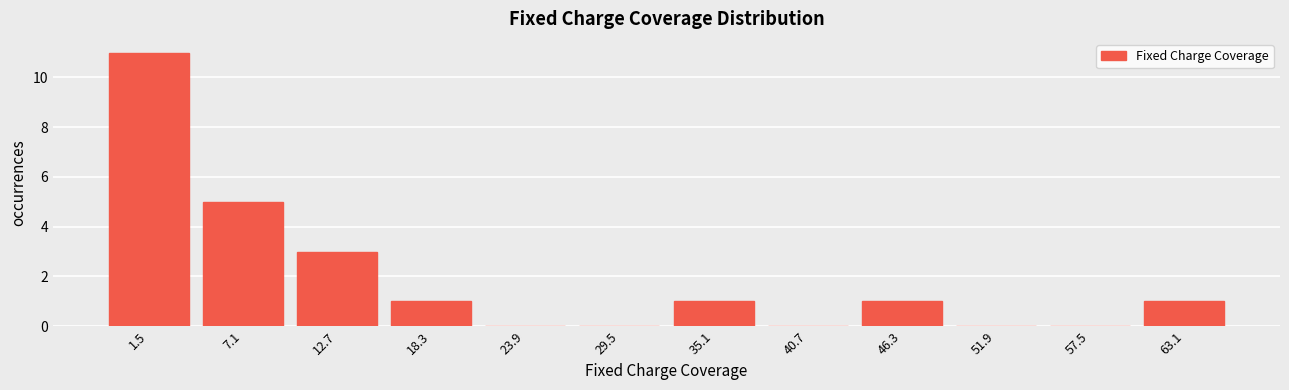

Reading left to right, extract all data points from this chart.

1.5=11	7.1=5	12.7=3	18.3=1	23.9=0	29.5=0	35.1=1	40.7=0	46.3=1	51.9=0	57.5=0	63.1=1